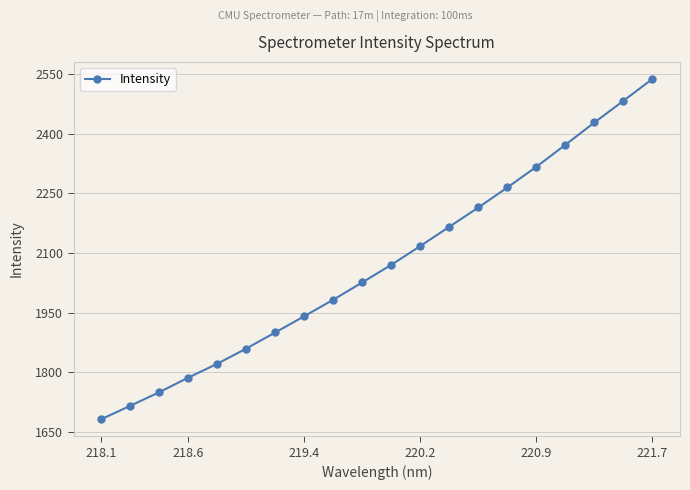

What is the smallest value displayed?

1682.0